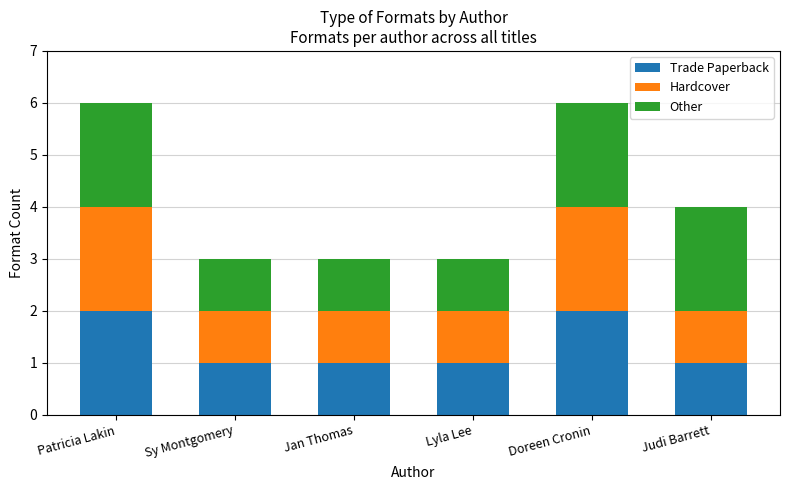

What is the total value across all series at Jan Thomas?

3